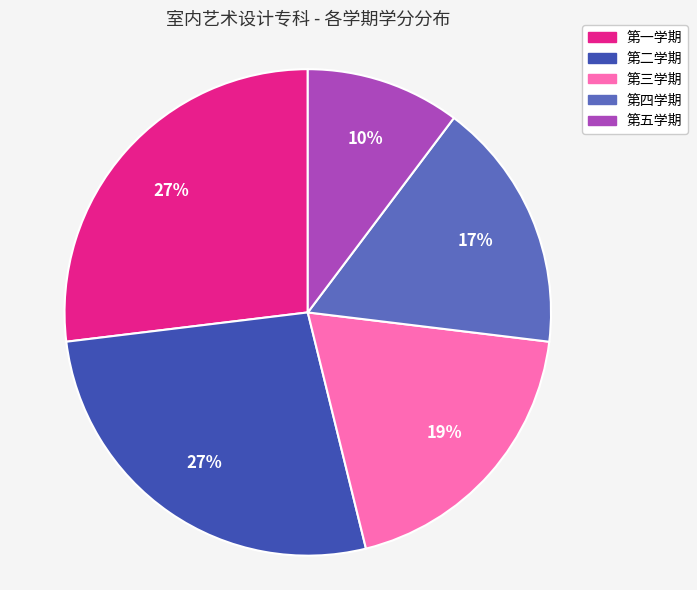

Is there any slice that represents more than half of the pie?

No